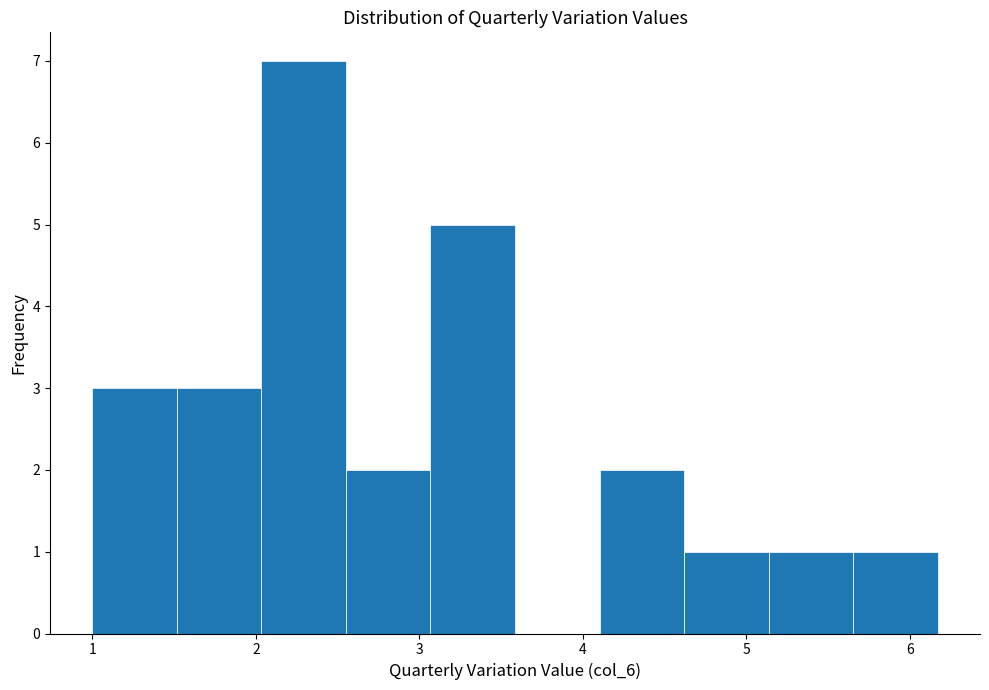

Over which range of the x-axis is the bar tallest?

2.0 to 2.6